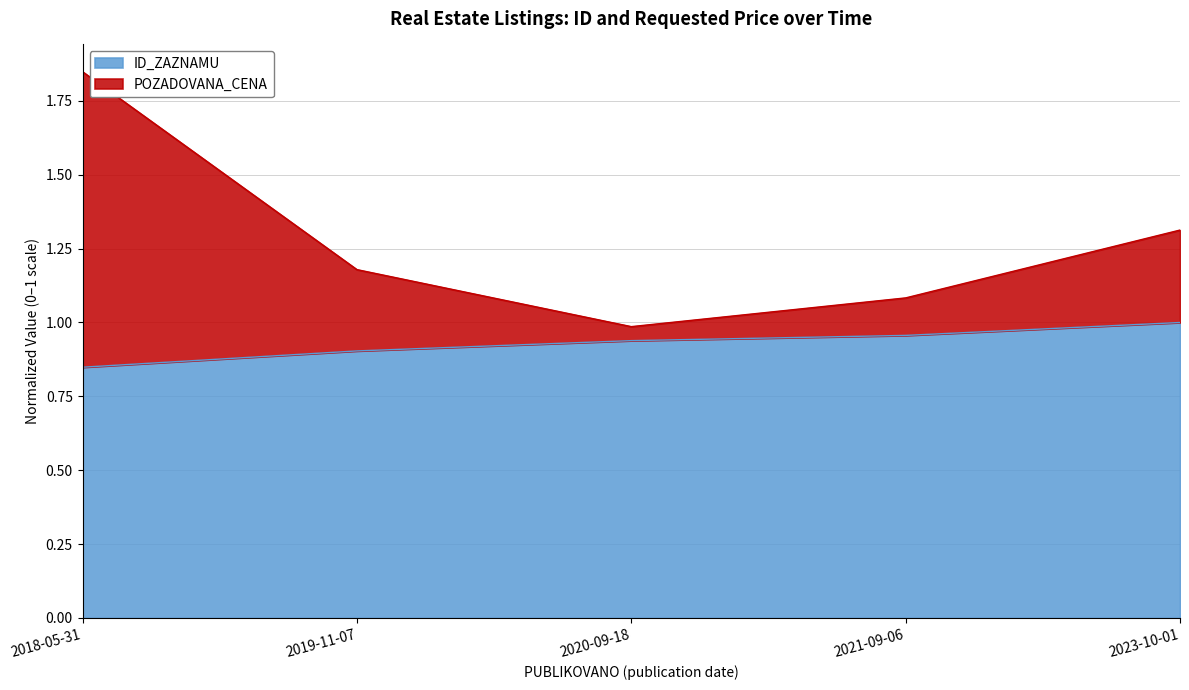

True or false: POZADOVANA_CENA has a value of 0.8 at 2019-11-07.

False